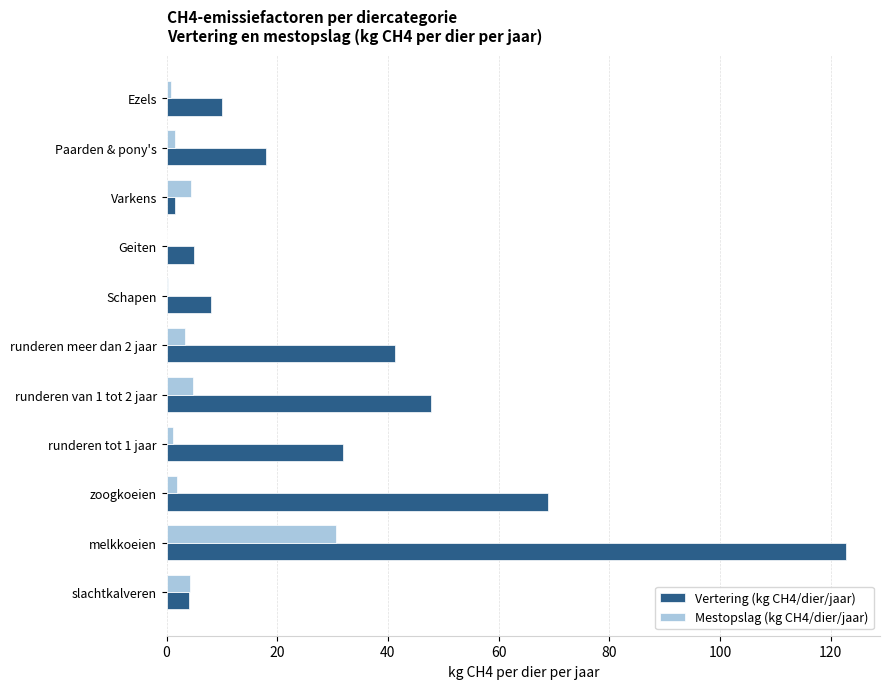

What is the sum of all Vertering (kg CH4/dier/jaar) values?

359.4